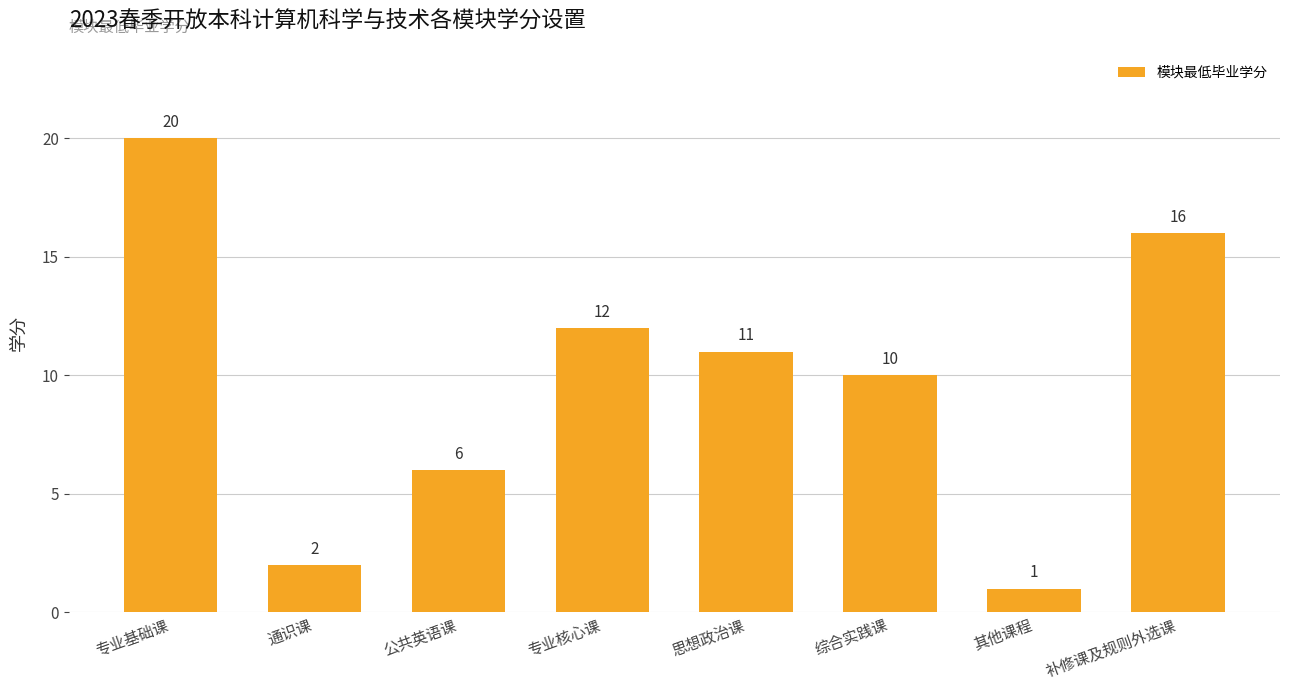

What is the maximum value shown in the chart?

20